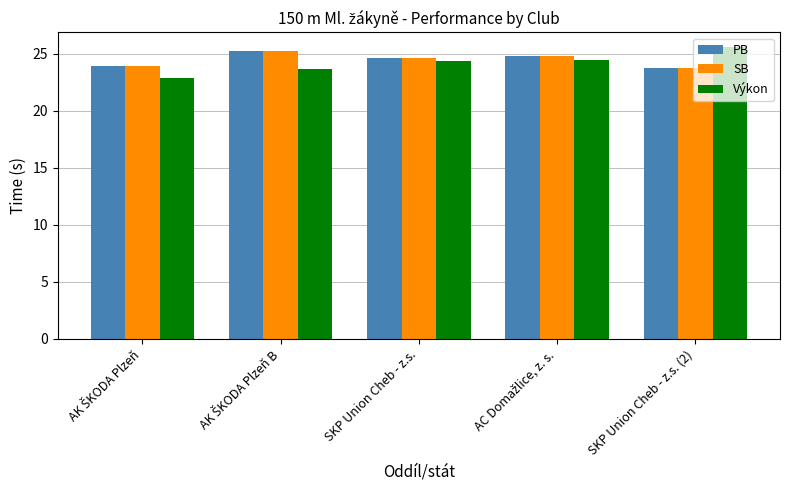

At which label does PB reach its minimum?

SKP Union Cheb - z.s. (2)